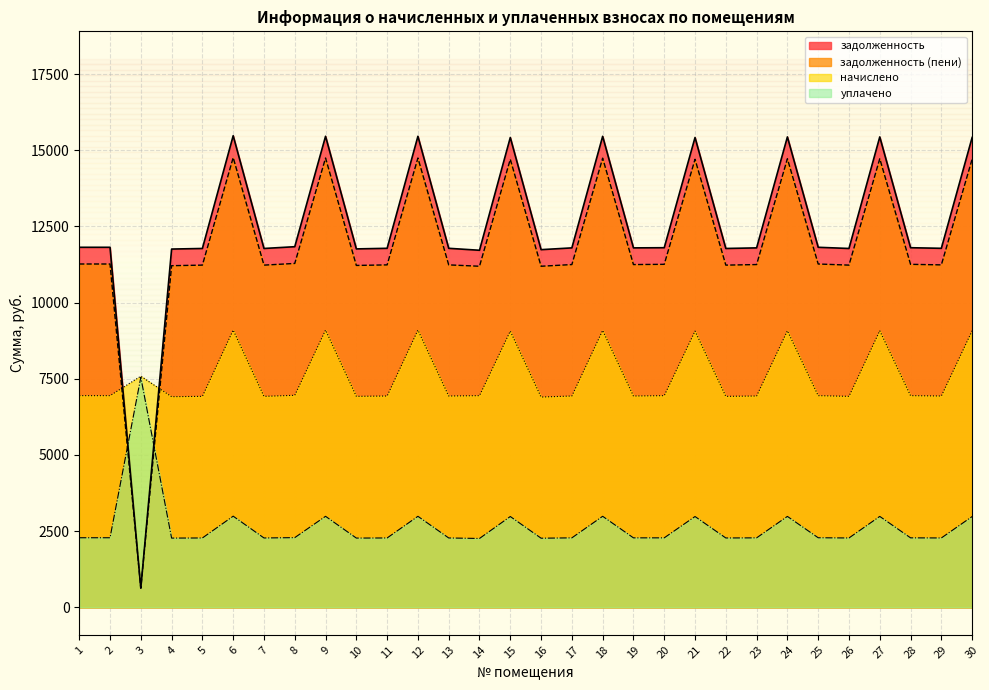

Where is the first local minimum for задолженность?

3